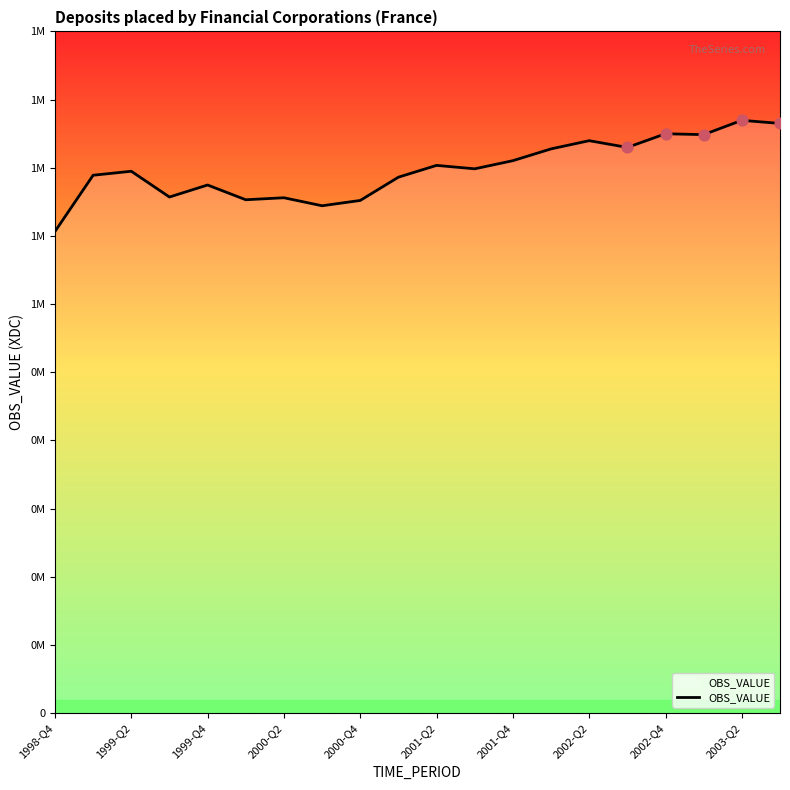

Is this an area chart (filled region under the line)?

Yes